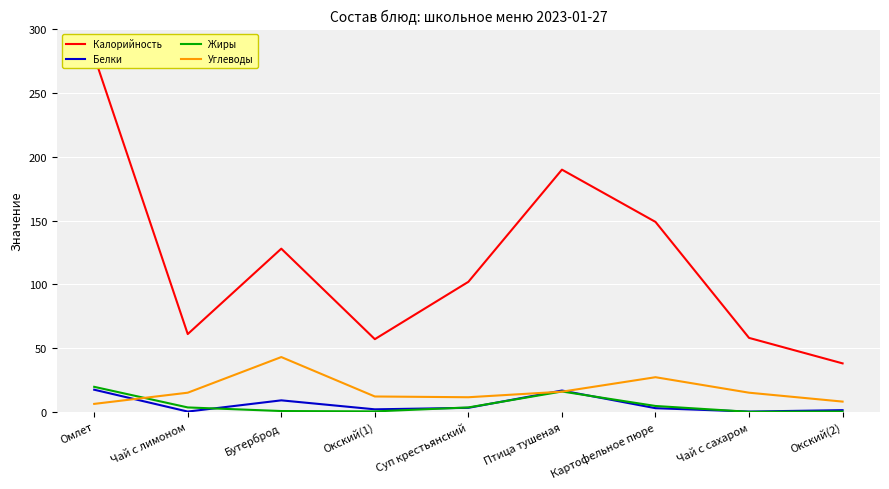

How many lines are shown in the chart?

4